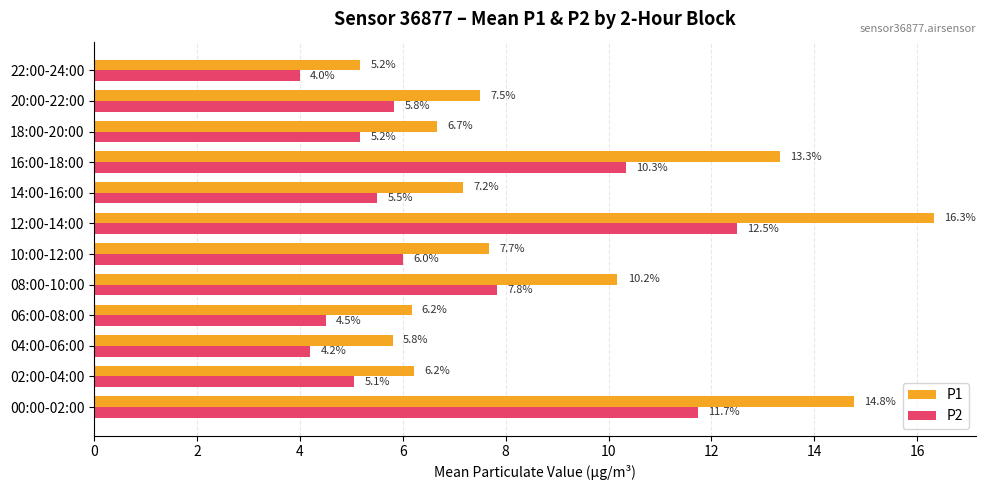

The P2 series shows 10.3 at 16:00-18:00. True or false?

True